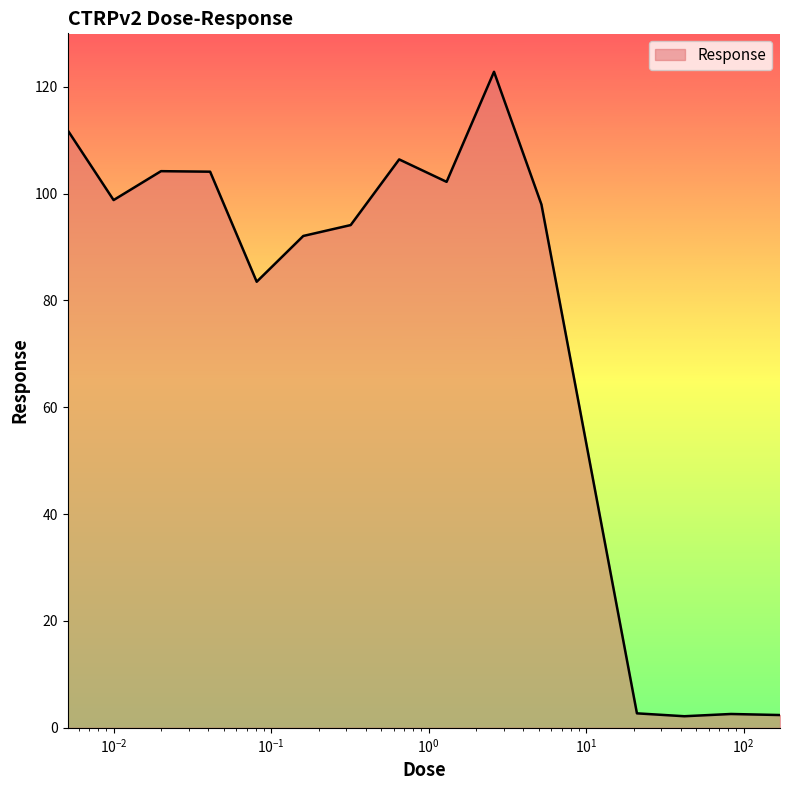

What is the greatest value displayed?

122.8